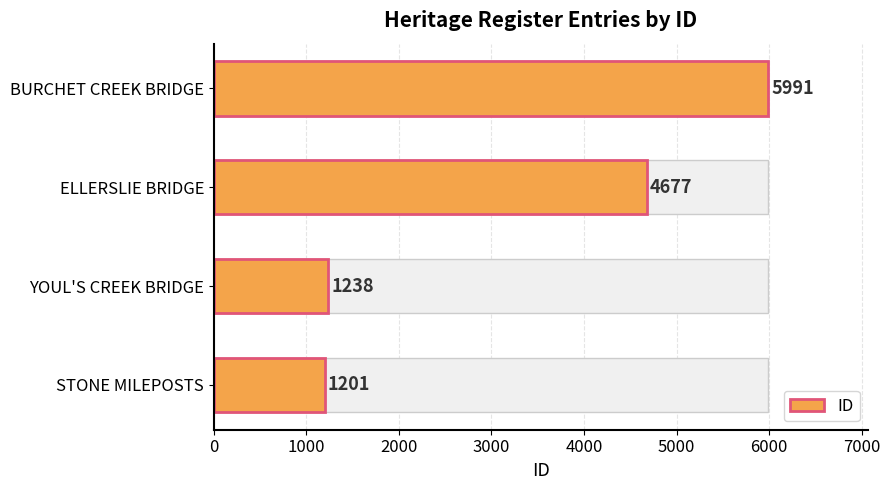

The value at YOUL'S CREEK BRIDGE is 741. True or false?

False